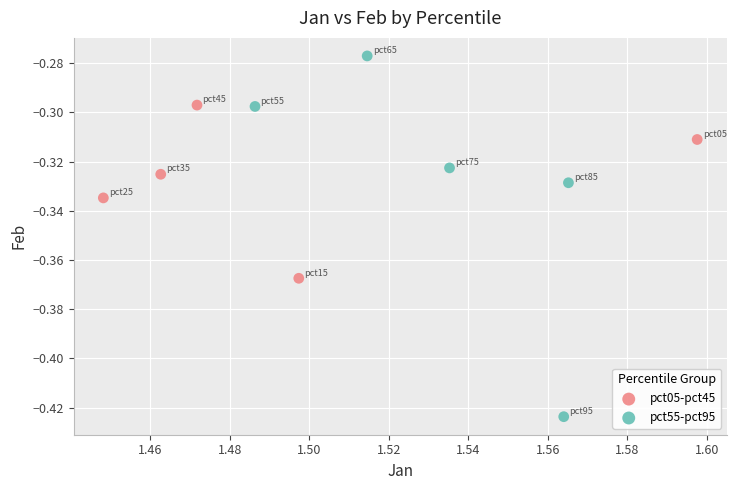

Which series contains the lowest Y value?

pct55-pct95